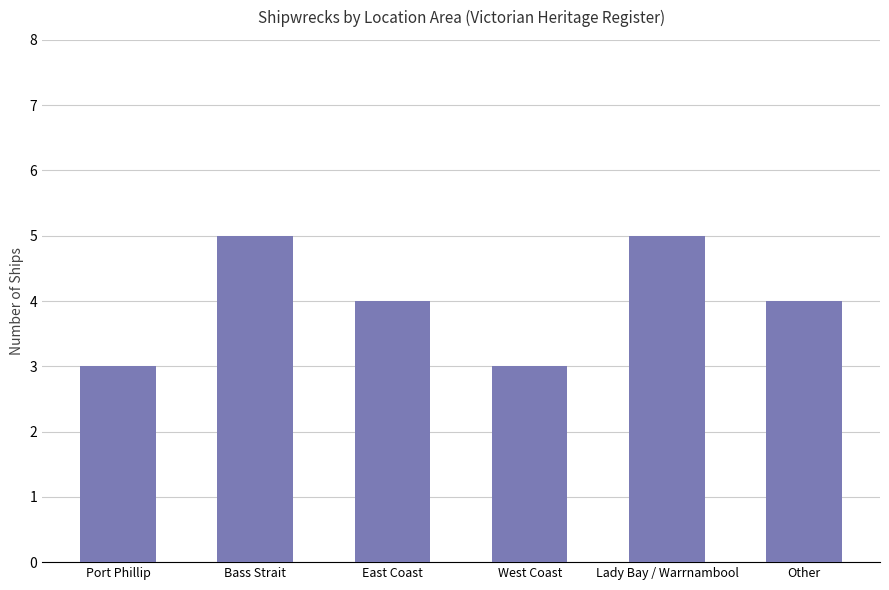

What is the label of the 3rd bar from the left?

East Coast